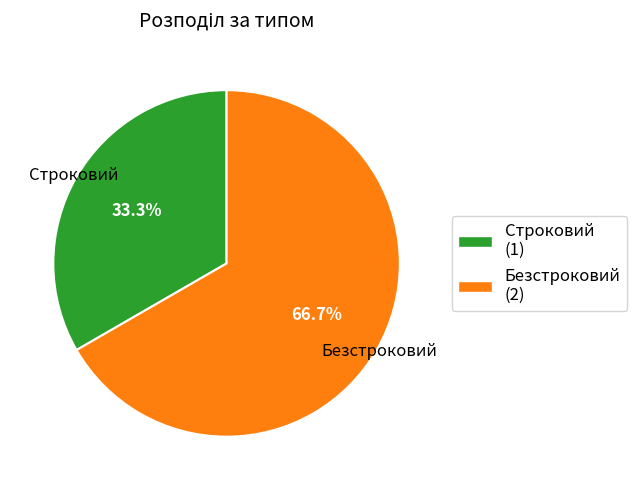

How many slices are in this pie chart?

2